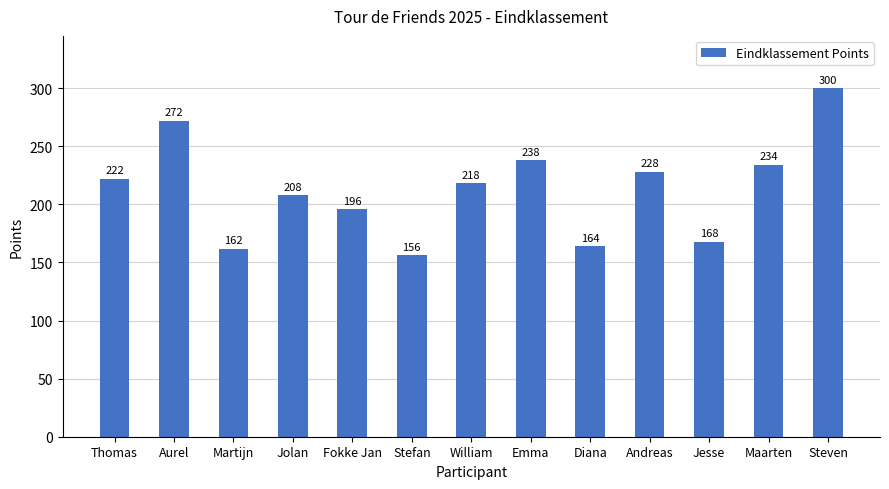

What is the ratio of the value at Stefan to the value at Andreas?

0.7